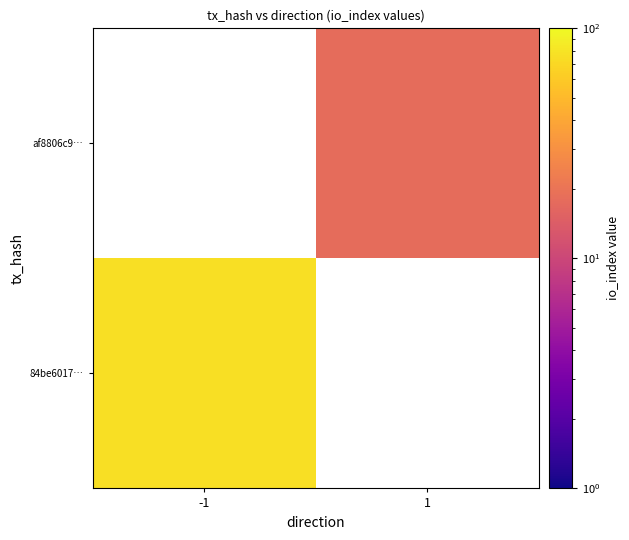

What is the greatest value displayed?

76.0